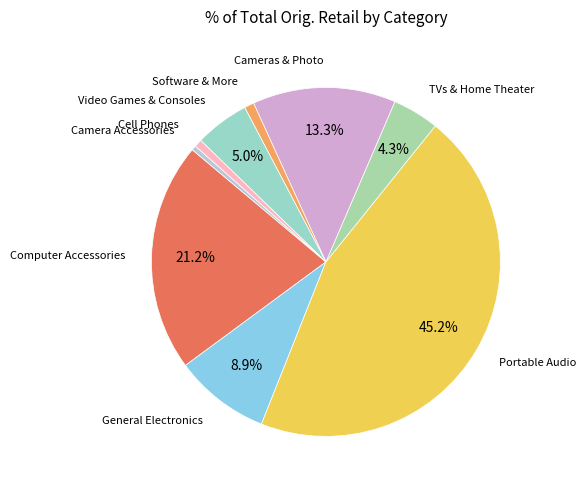

To the nearest percent, what is the difference between the largest and smallest slice percentages?

45%